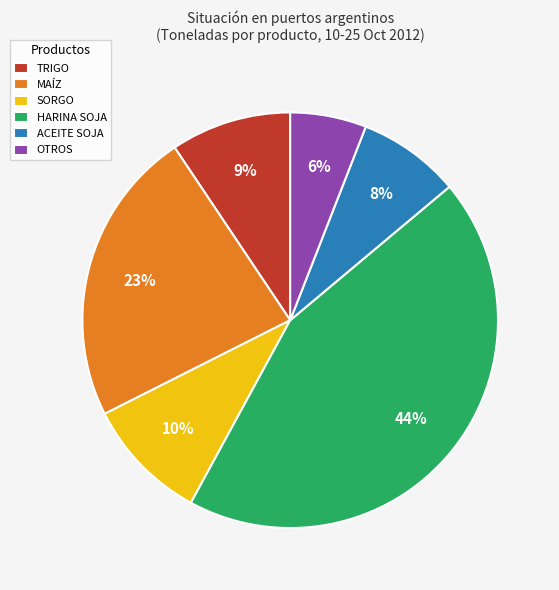

Between HARINA SOJA and OTROS, which is larger?

HARINA SOJA